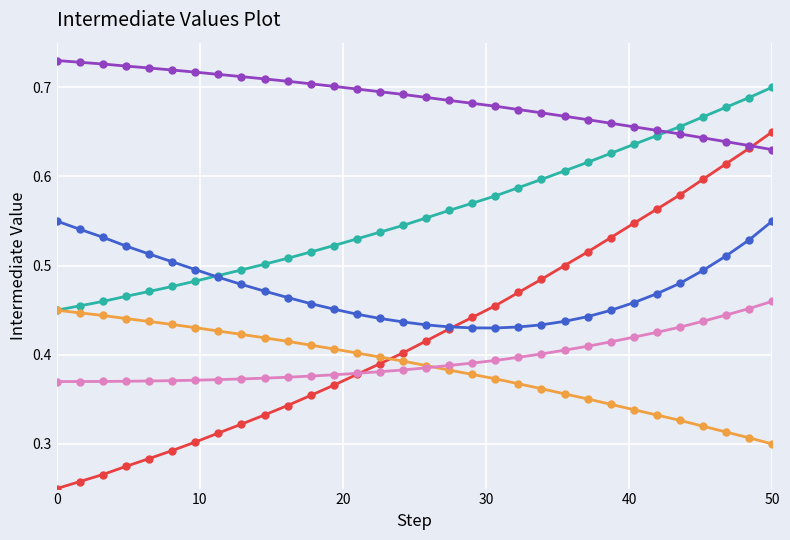

Does the chart have visible grid lines?

Yes